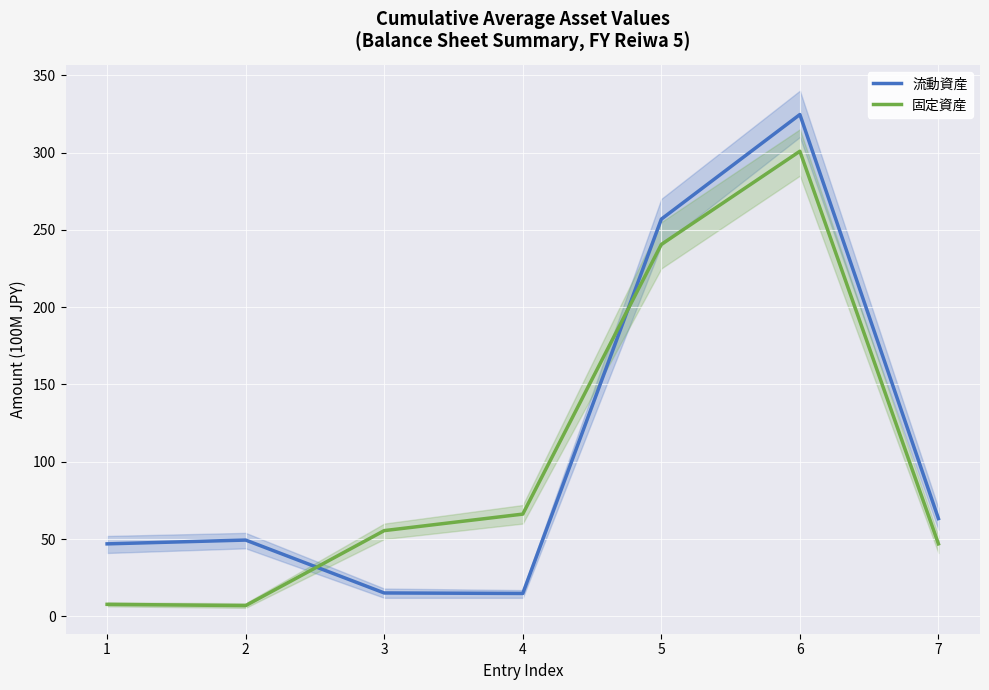

What is the sum of the 流動資産 values at 4 and 2?

64.2